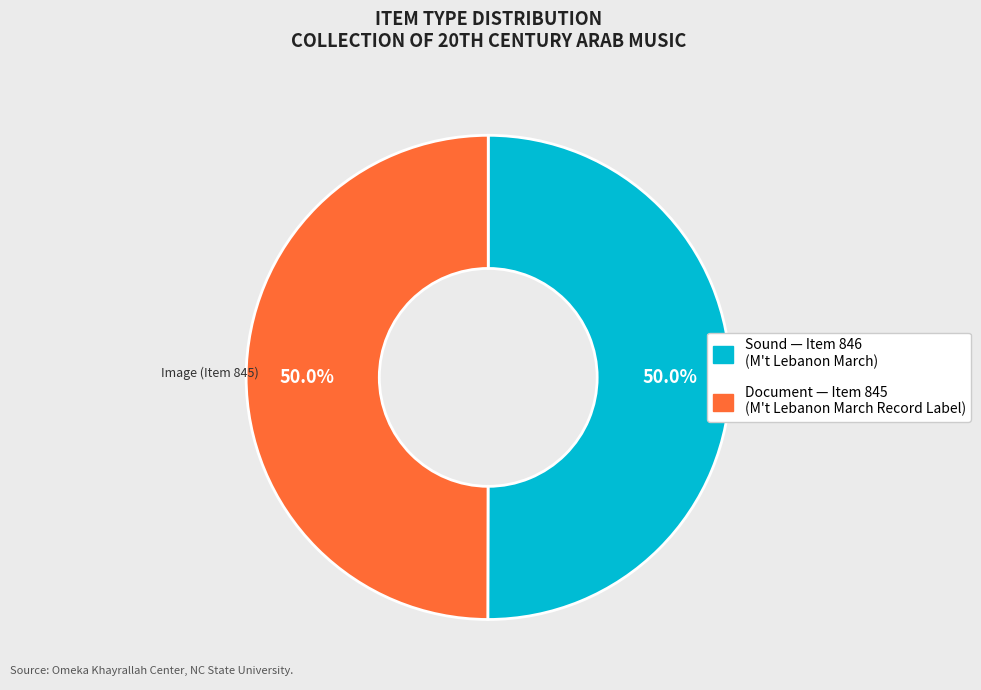

How many segments does this pie chart have?

2